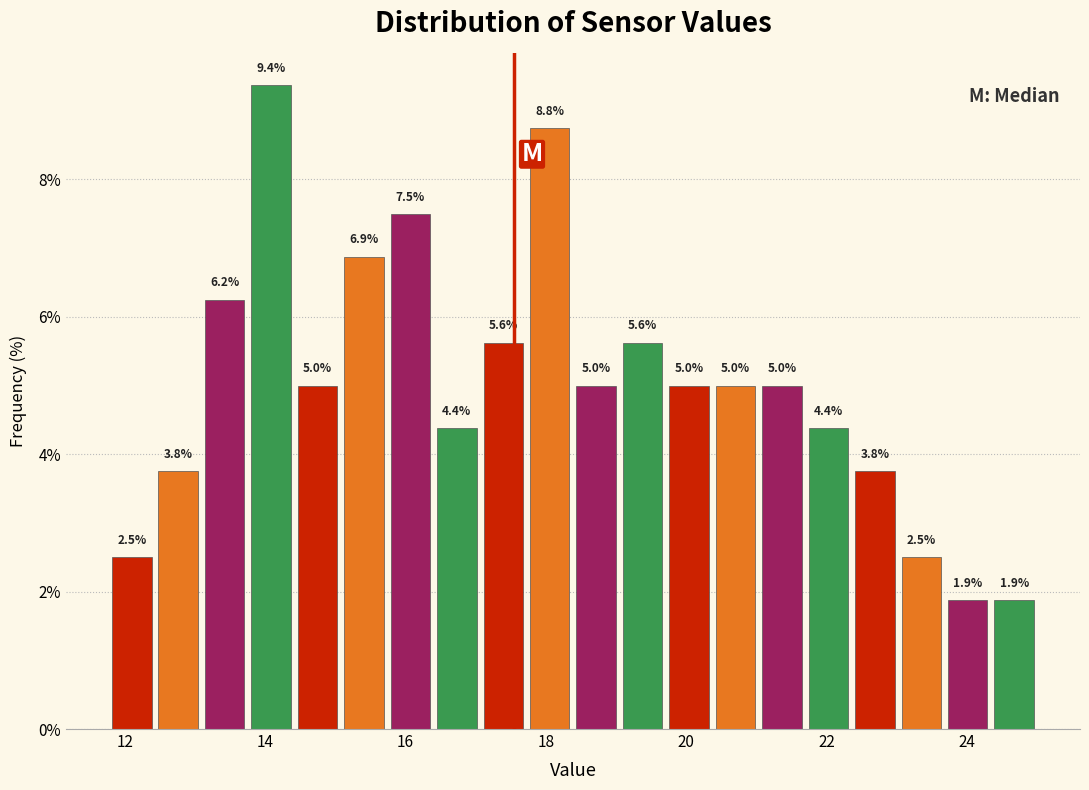

Around what value on the x-axis is the tallest bar? Give the approximate position of its centre, as read against the axis.

14.0